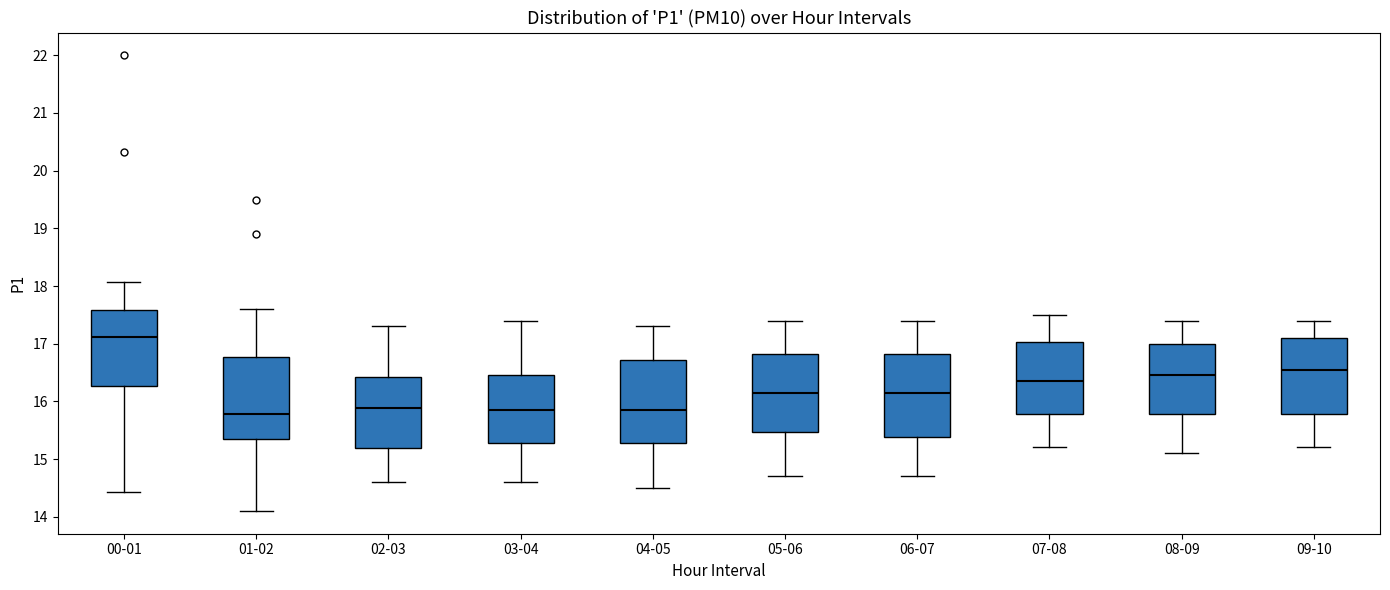

Reading left to right, transcribe this box plot: for each box, give where its median line is, the range the box spans, and where its two whiskers end, as read against the y-axis. The values are not printed on the chart, so give them approximately, as read against the axis.

00-01: median 17.1, box 16.3 to 17.6, whiskers 14.4 to 18.1
01-02: median 15.8, box 15.4 to 16.8, whiskers 14.1 to 17.6
02-03: median 15.9, box 15.2 to 16.4, whiskers 14.6 to 17.3
03-04: median 15.9, box 15.3 to 16.5, whiskers 14.6 to 17.4
04-05: median 15.9, box 15.3 to 16.7, whiskers 14.5 to 17.3
05-06: median 16.2, box 15.5 to 16.8, whiskers 14.7 to 17.4
06-07: median 16.2, box 15.4 to 16.8, whiskers 14.7 to 17.4
07-08: median 16.4, box 15.8 to 17.0, whiskers 15.2 to 17.5
08-09: median 16.5, box 15.8 to 17.0, whiskers 15.1 to 17.4
09-10: median 16.6, box 15.8 to 17.1, whiskers 15.2 to 17.4